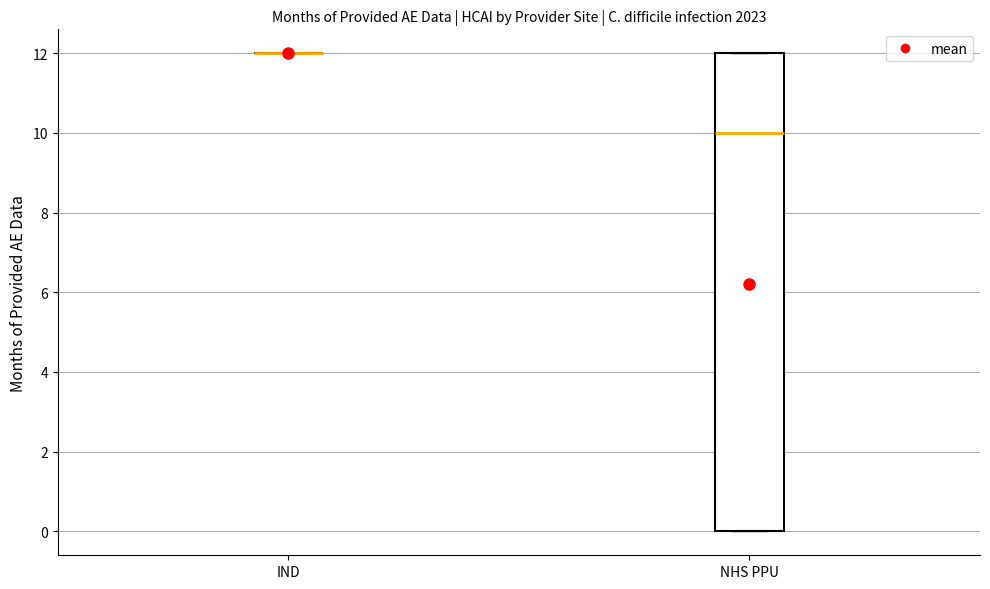

Which box is the tallest, from its lower edge to its upper edge?

NHS PPU